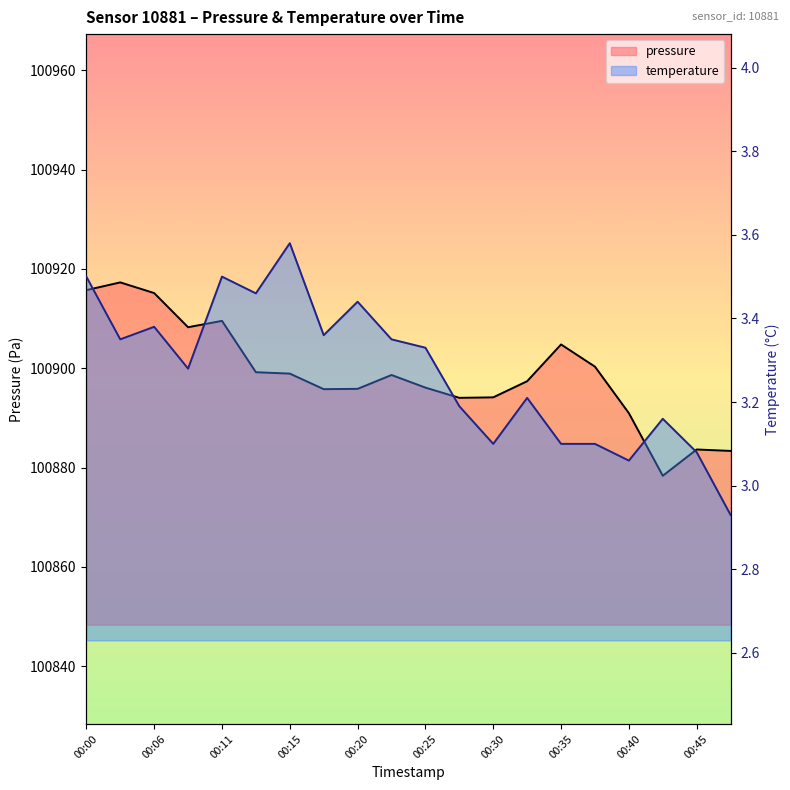

List the labels in order of pressure value, smallest first.

00:42, 00:47, 00:45, 00:40, 00:28, 00:30, 00:18, 00:20, 00:25, 00:33, 00:23, 00:15, 00:13, 00:37, 00:35, 00:08, 00:11, 00:06, 00:00, 00:03